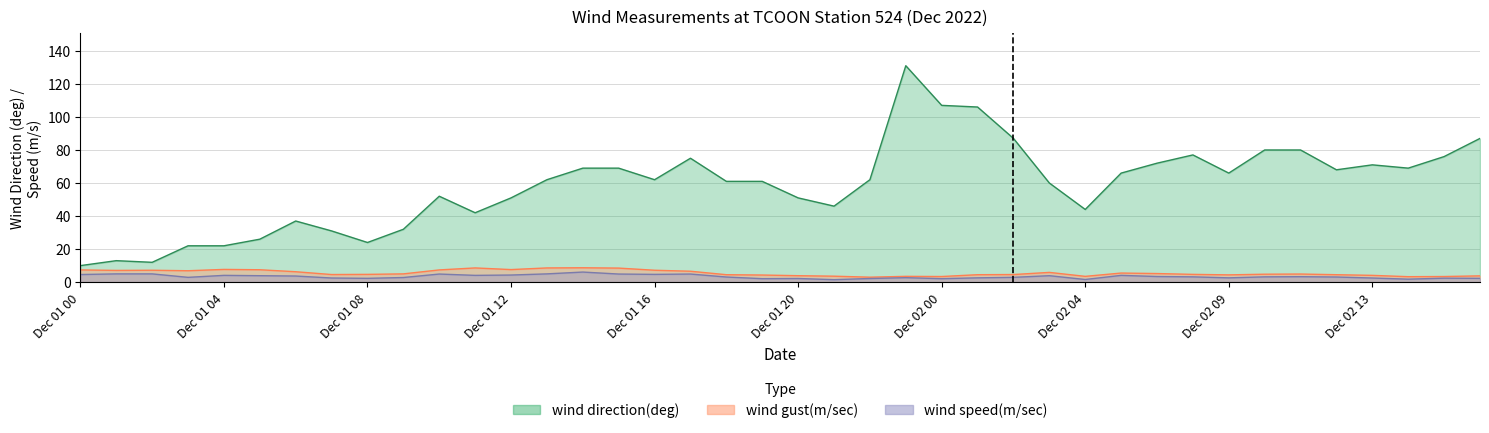

Rank the series at 3 from highest to lowest value.

wind direction(deg), wind gust(m/sec), wind speed(m/sec)